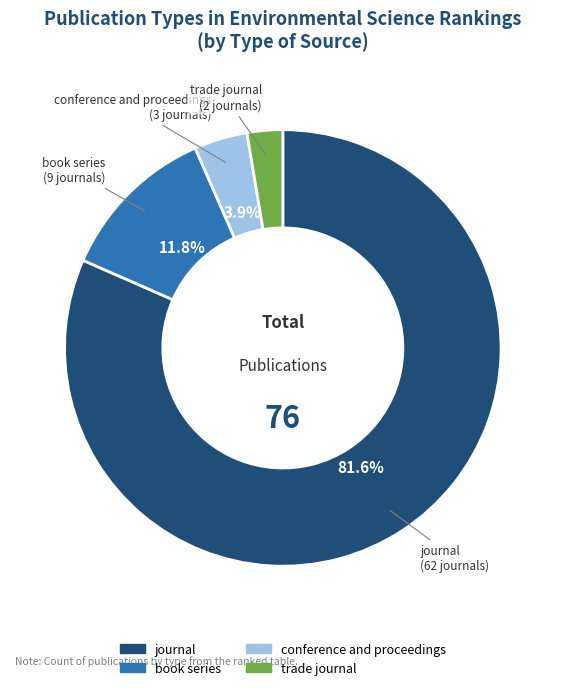

Do journal and book series together represent more than half of the pie?

Yes